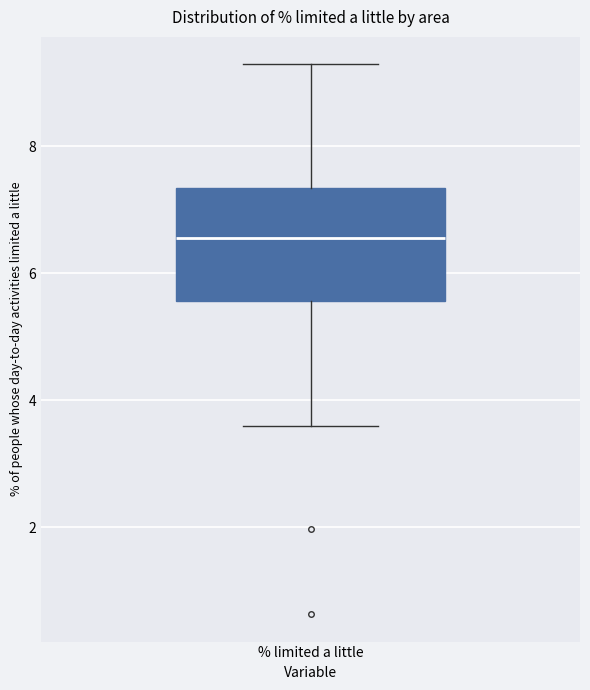

Transcribe this box plot: give where the median line is, the range the box spans, and where the two whiskers end, as read against the y-axis. The values are not printed on the chart, so give them approximately, as read against the axis.

median 6.6, box 5.6 to 7.4, whiskers 3.6 to 9.2